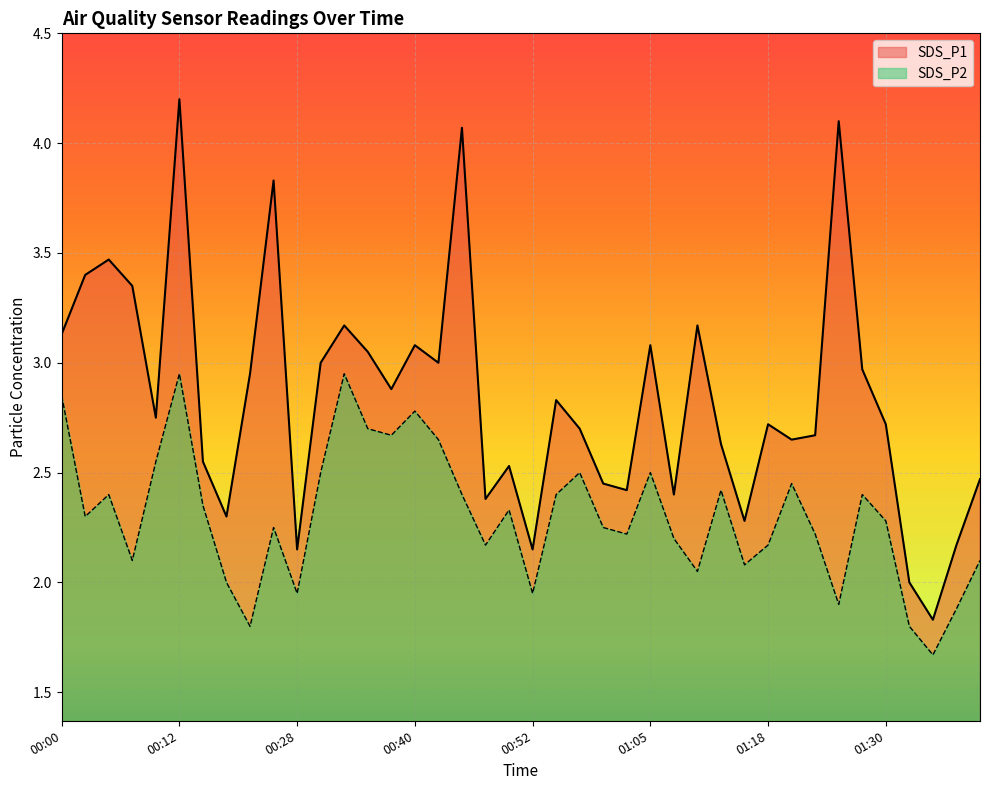

What position from the right is 00:40?

25